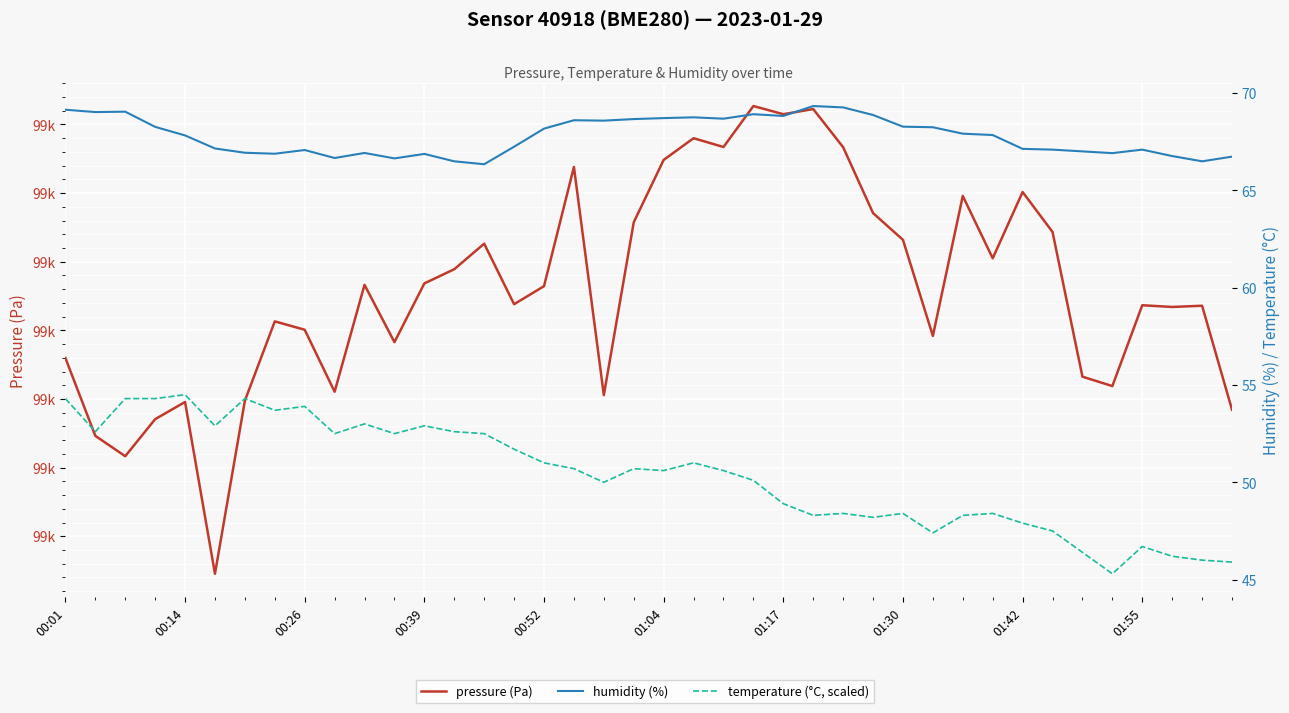

What is the difference between the maximum and minimum values in the temperature (°C, scaled) series?

9.2